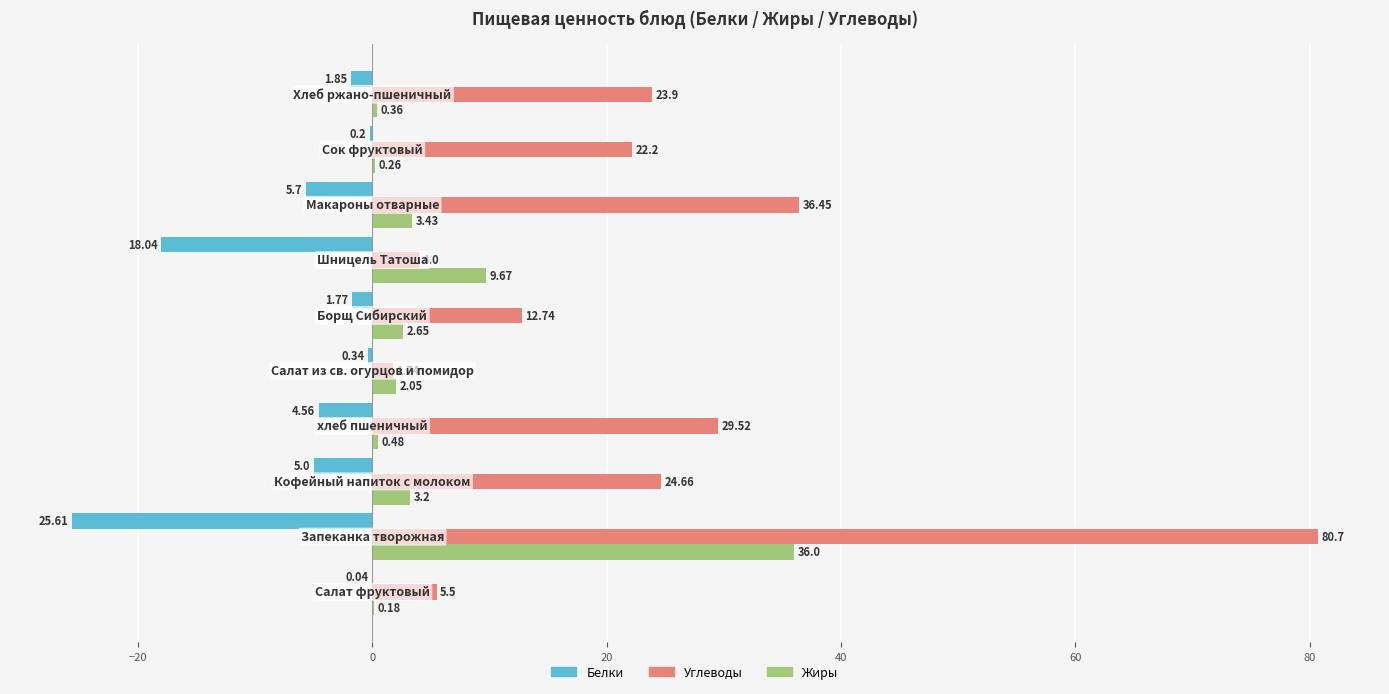

What is the sum of all Жиры values?

58.3